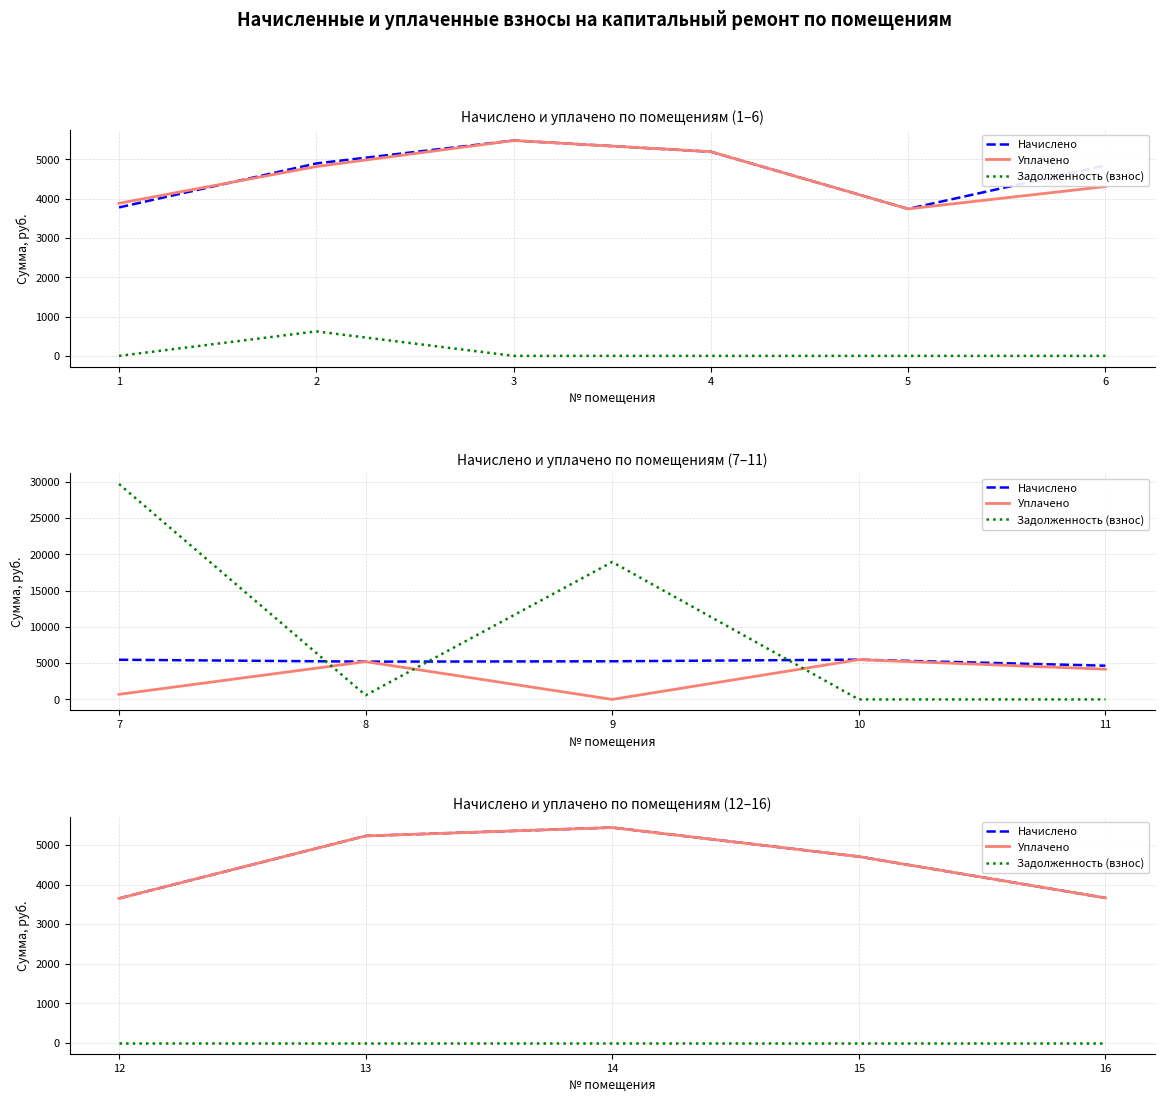

The value of Начислено at 12 is 1725.6. True or false?

False